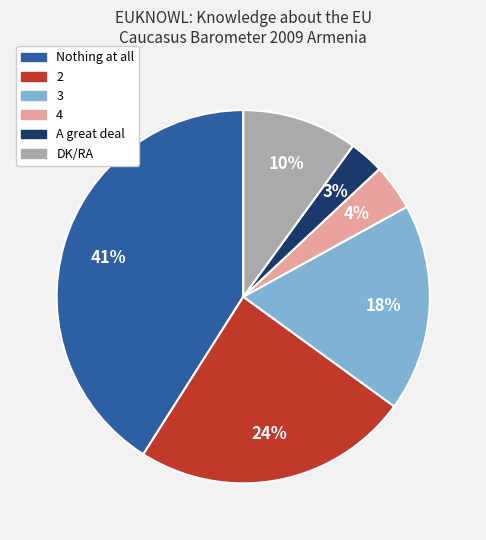

What is the smallest slice in the pie chart?

A great deal